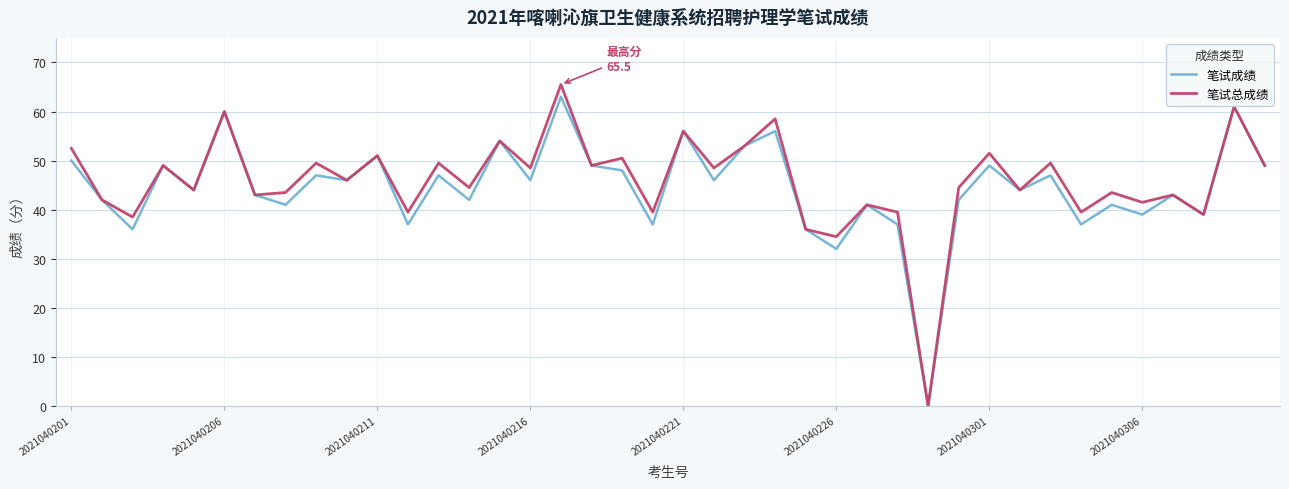

What is the maximum value shown in the chart?

65.5